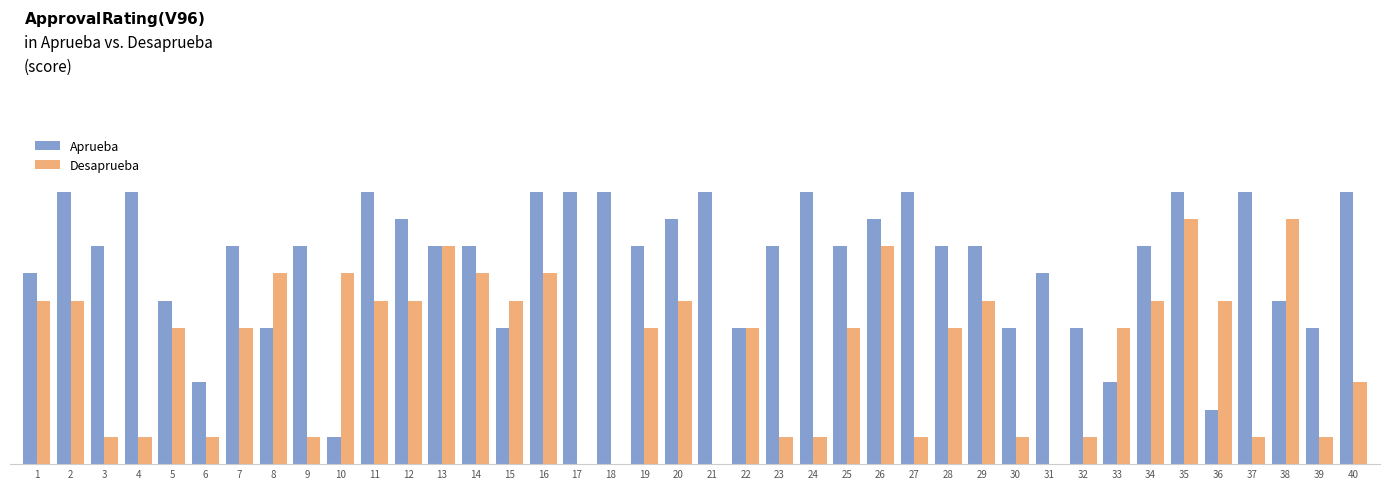

List the series in order of their peak value, lowest first.

Desaprueba, Aprueba